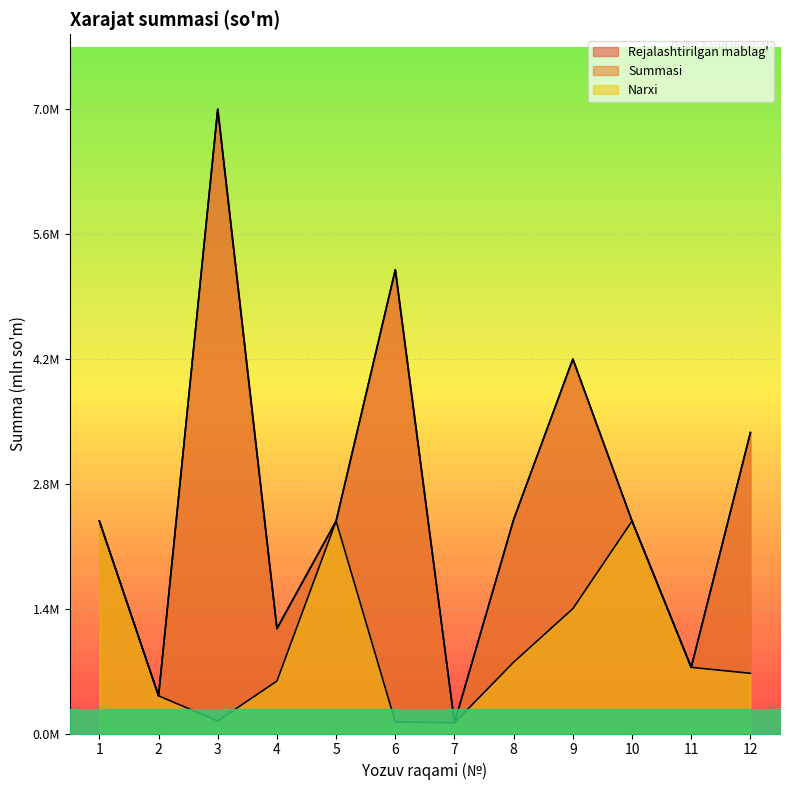

What is the maximum value for Narxi?

2.4